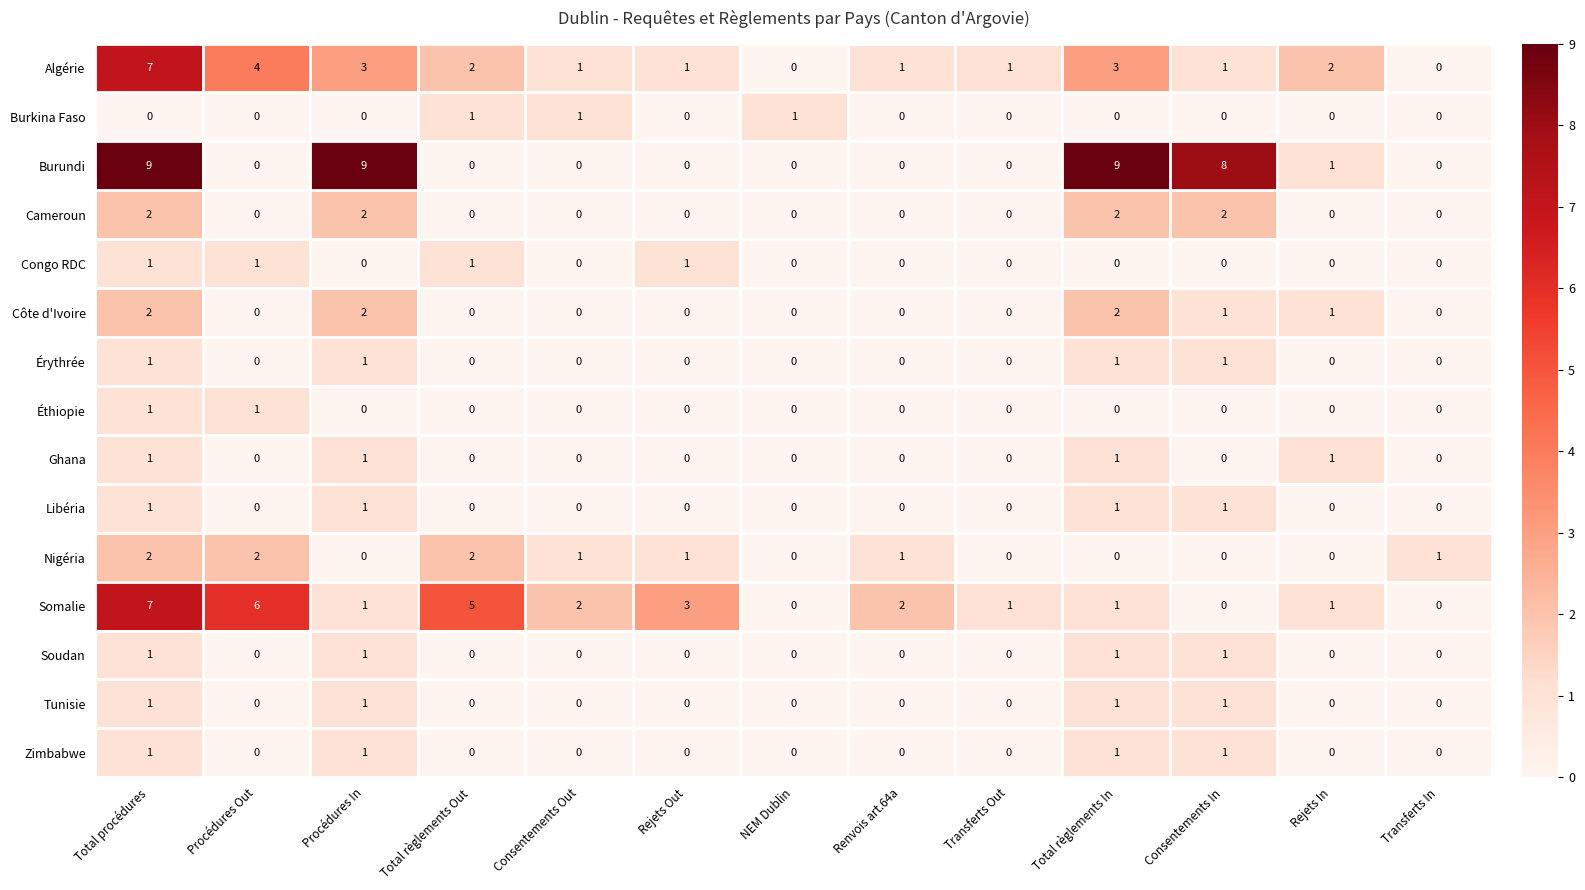

At which category is the sum across all series the highest?

Total procédures